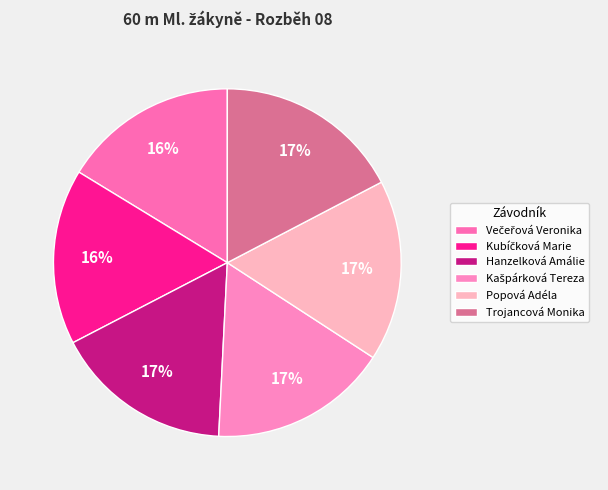

Rank the categories by value from lowest to highest.

Večeřová Veronika, Kubíčková Marie, Hanzelková Amálie, Kašpárková Tereza, Popová Adéla, Trojancová Monika